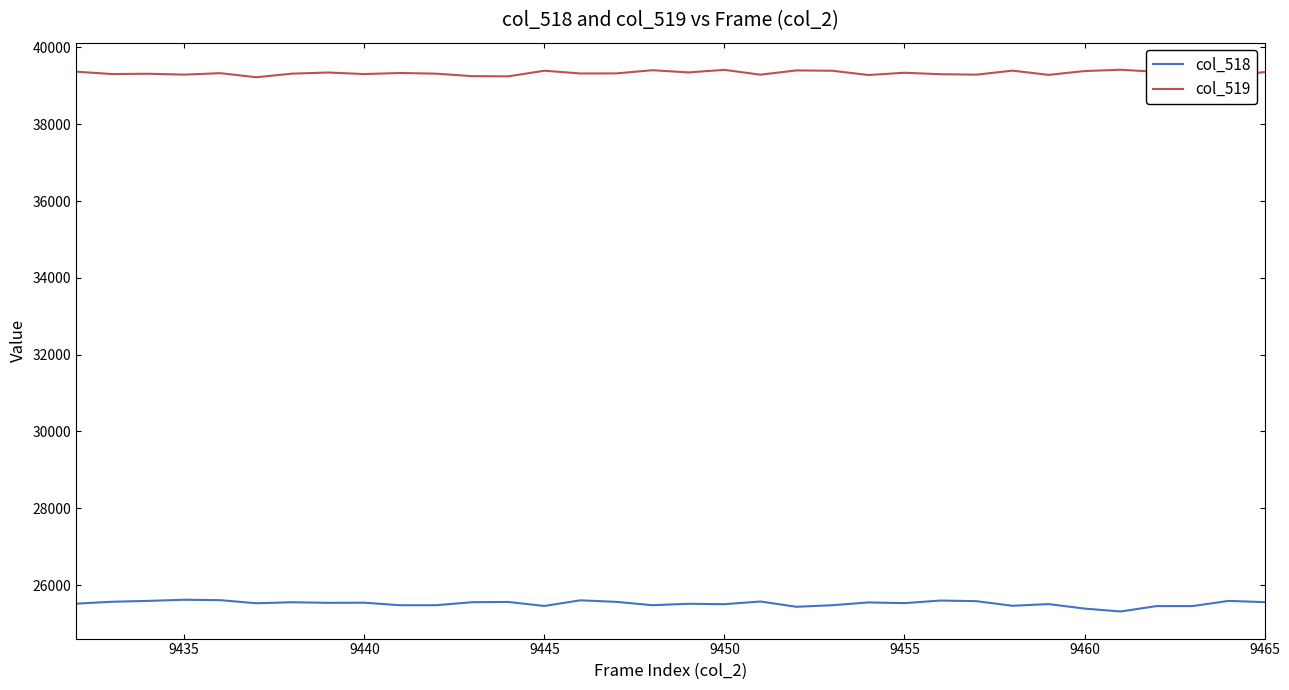

True or false: col_519 and col_518 intersect in this chart.

False